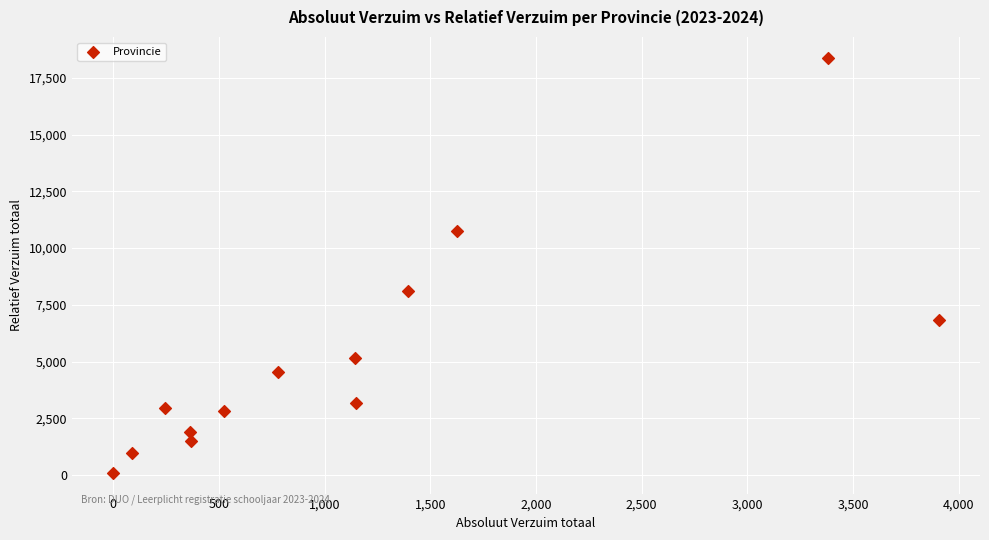

What Y value in the scatter plot is closest to 9245?

8105